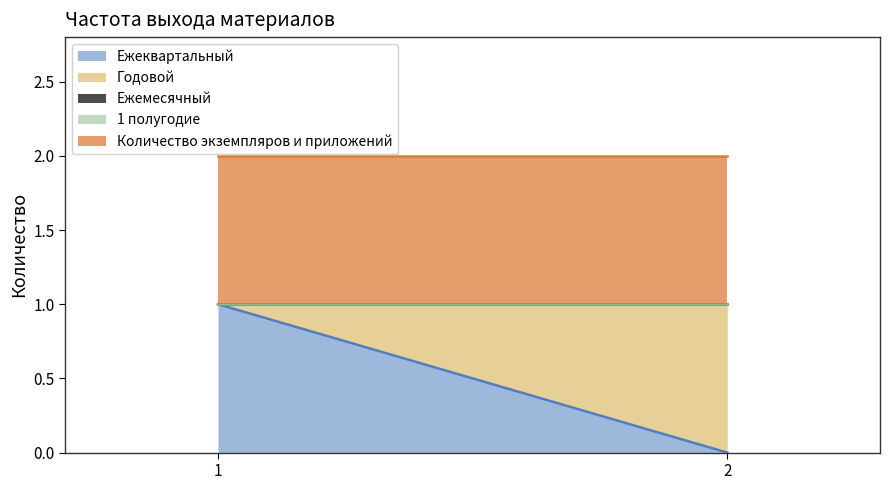

At which label is Ежемесячный closest to 0?

1